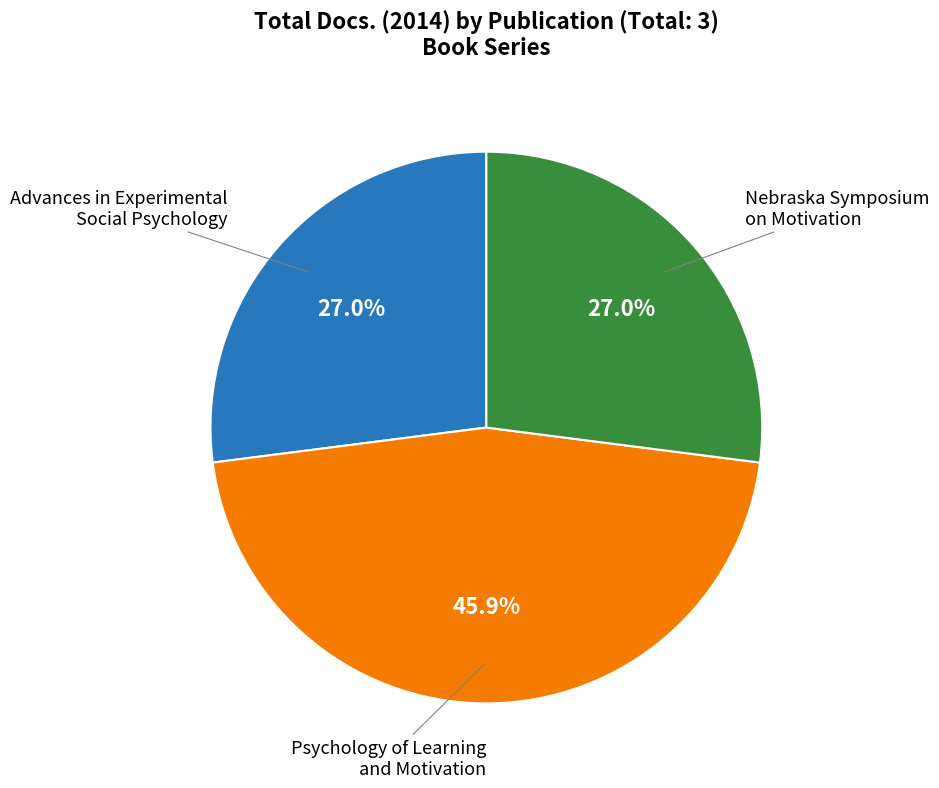

Does any single category account for the majority?

No